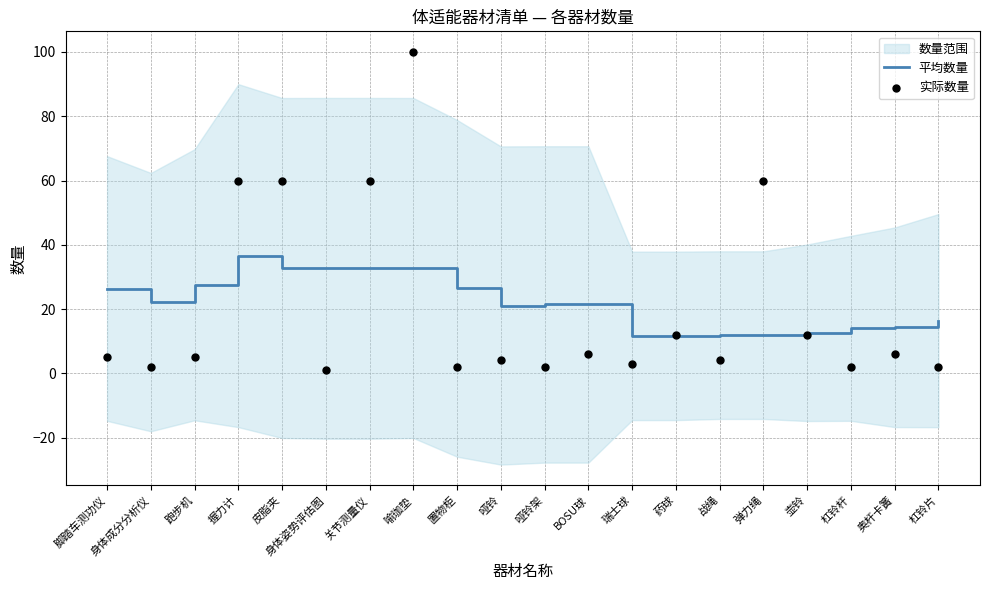

At how many categories does at least one series exceed 6?

20